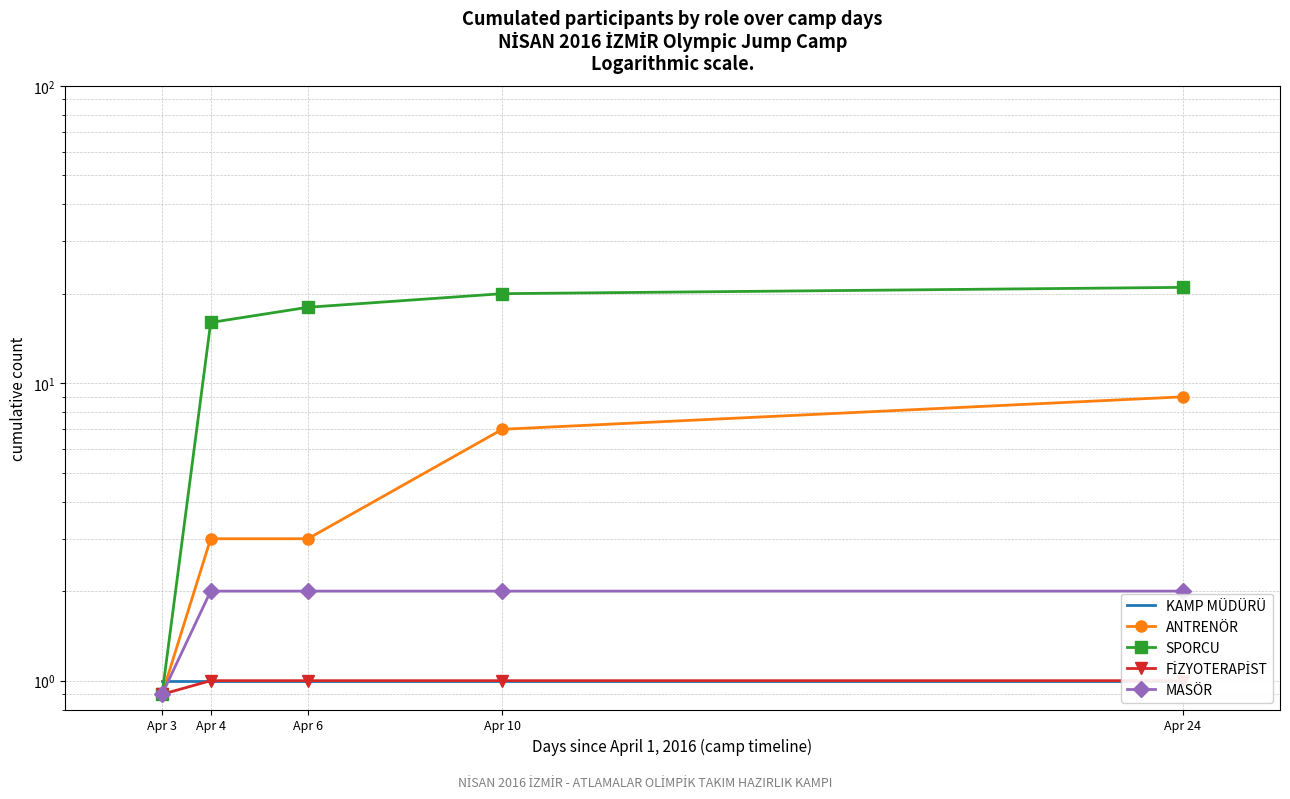

Is the value of MASÖR at Apr 4 greater than the value of FİZYOTERAPİST at Apr 3?

Yes